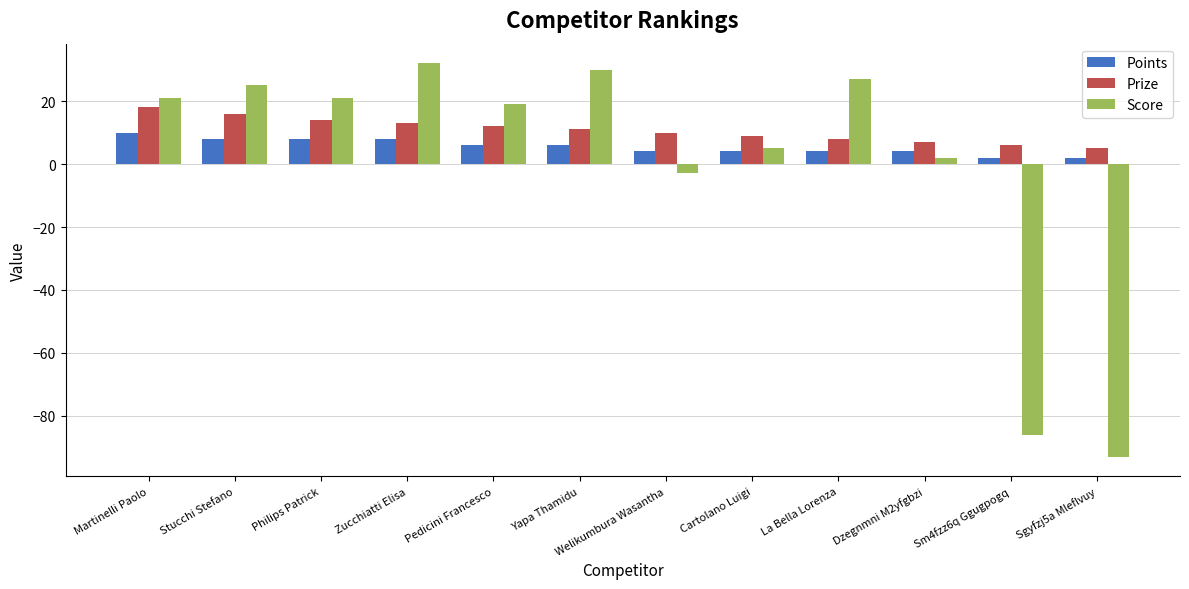

At which label does Prize first exceed 11?

Martinelli Paolo